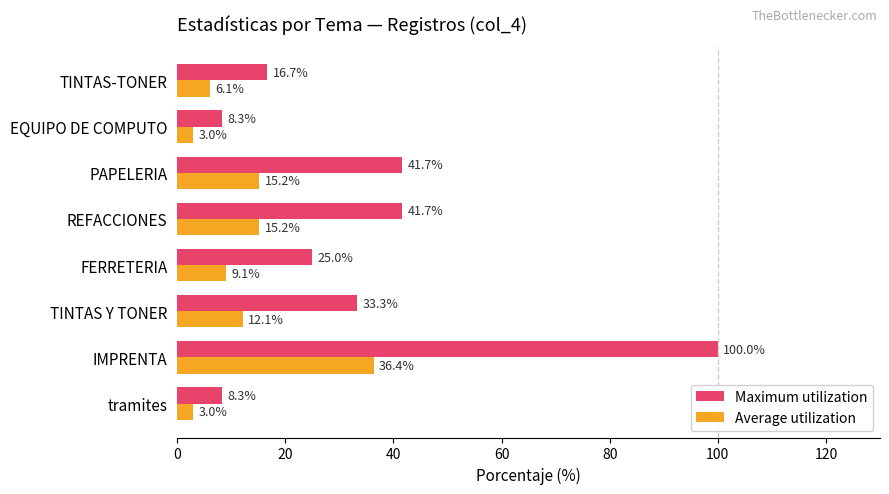

What are all the series names shown in the legend?

Maximum utilization, Average utilization